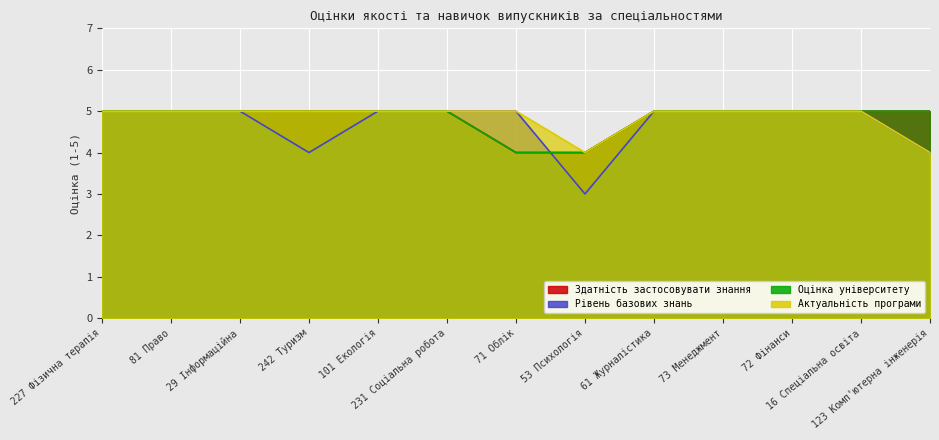

What is the sum of the Рівень базових знань values at 53 Психологія and 73 Менеджмент?

8